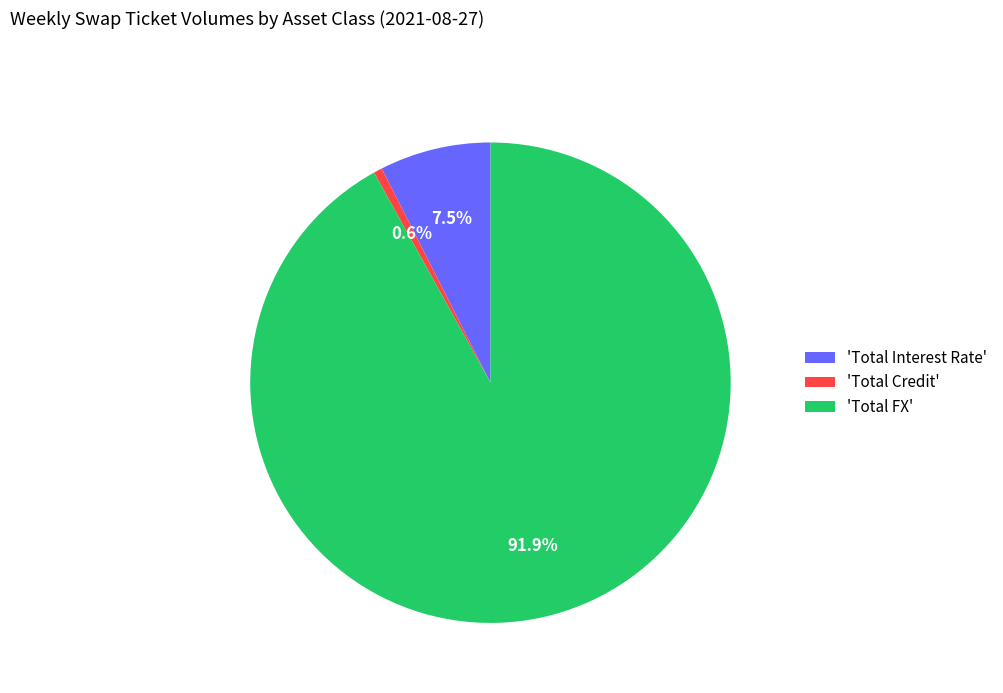

Rank the categories by value from highest to lowest.

'Total FX', 'Total Interest Rate', 'Total Credit'